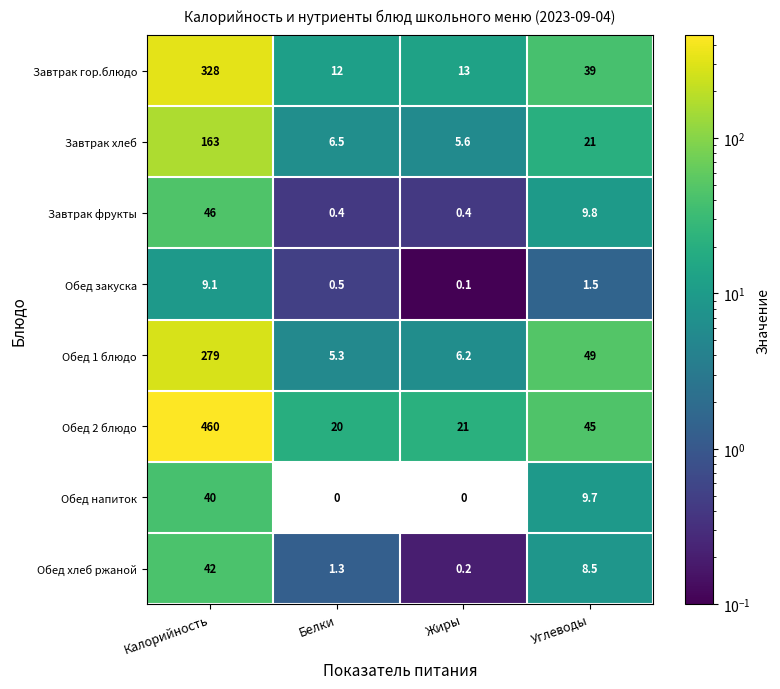

The Обед хлеб ржаной series shows 67.6 at Калорийность. True or false?

False